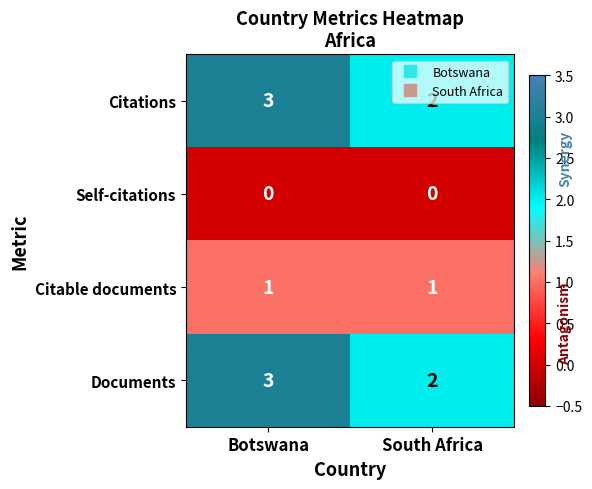

What is the total value across all series at South Africa?

5